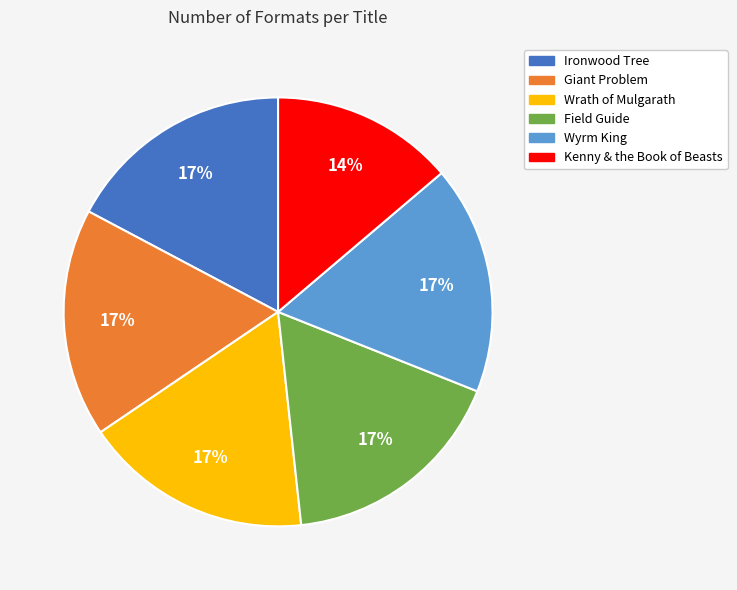

The Field Guide slice represents 24% of the pie. True or false?

False